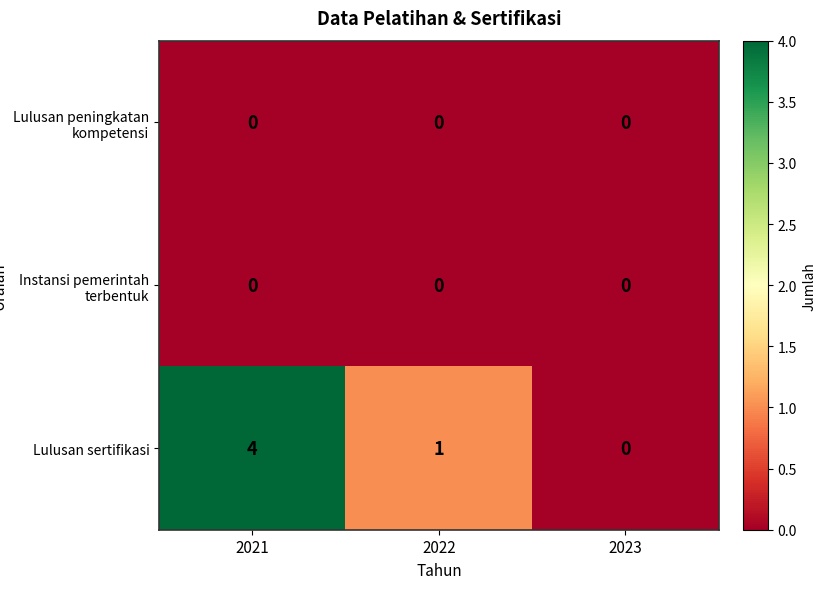

Count the Lulusan sertifikasi values in the range 0 to 4.

3